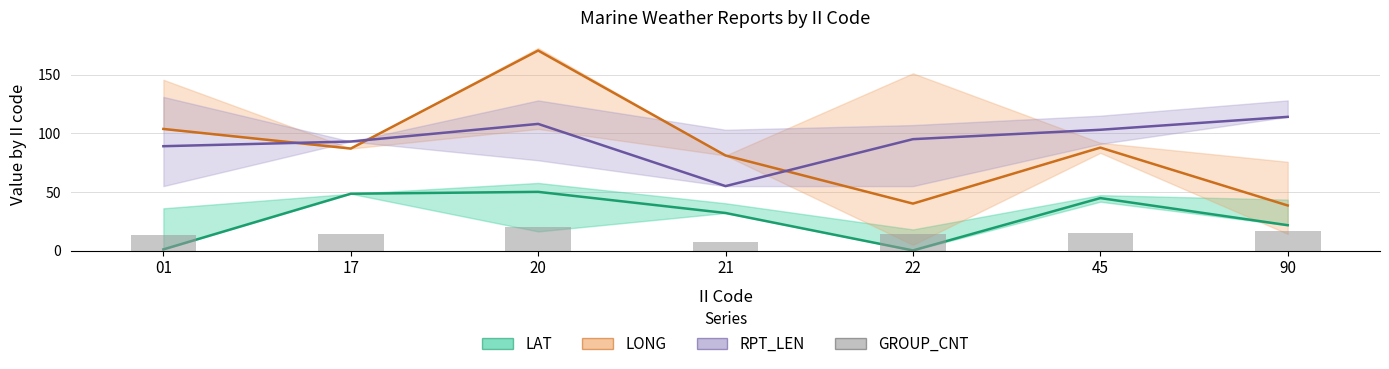

Does the chart contain any negative values?

No